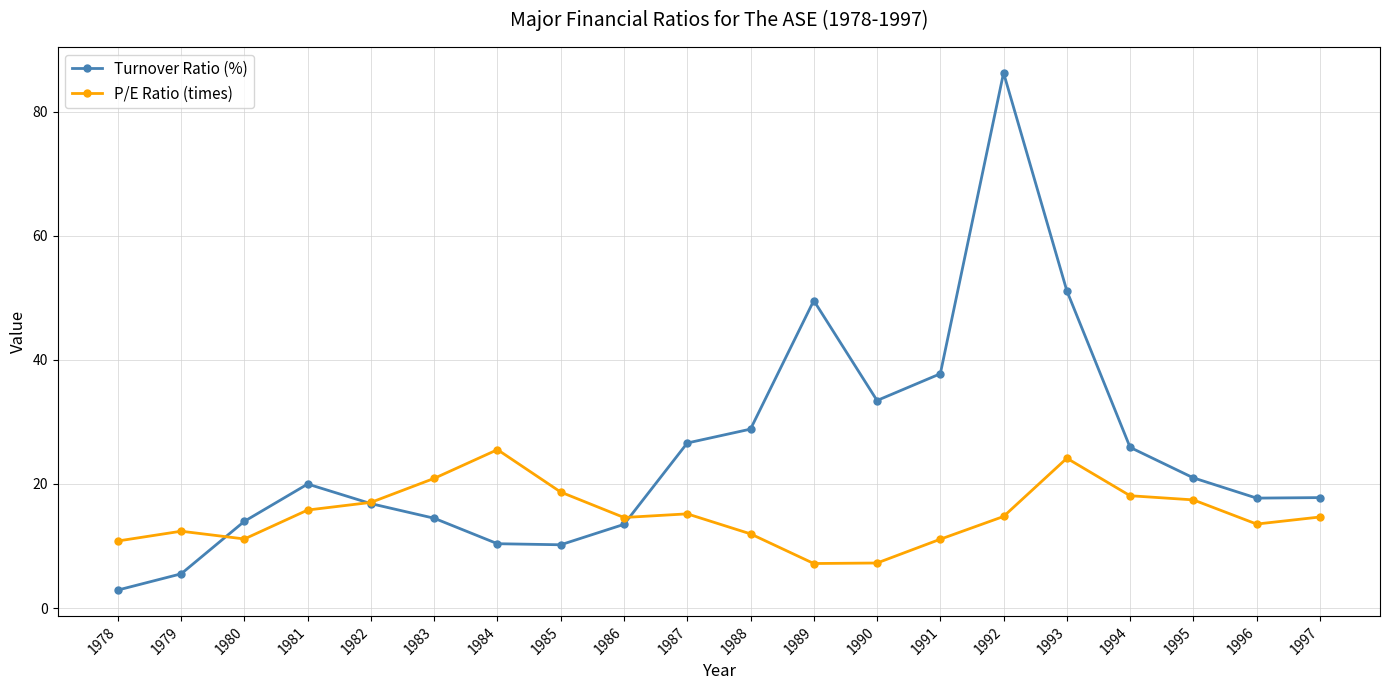

How many data points in Turnover Ratio (%) are less than 19?

10